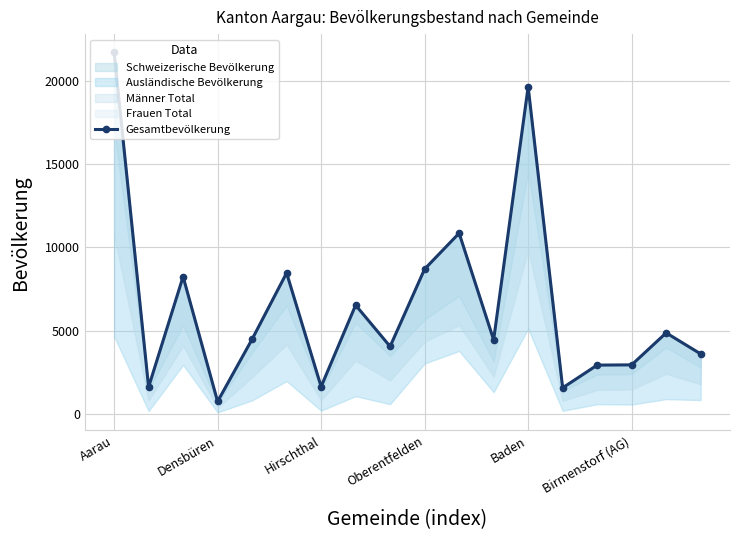

How many interior local peaks (higher than both neighbors) does the data have?

6